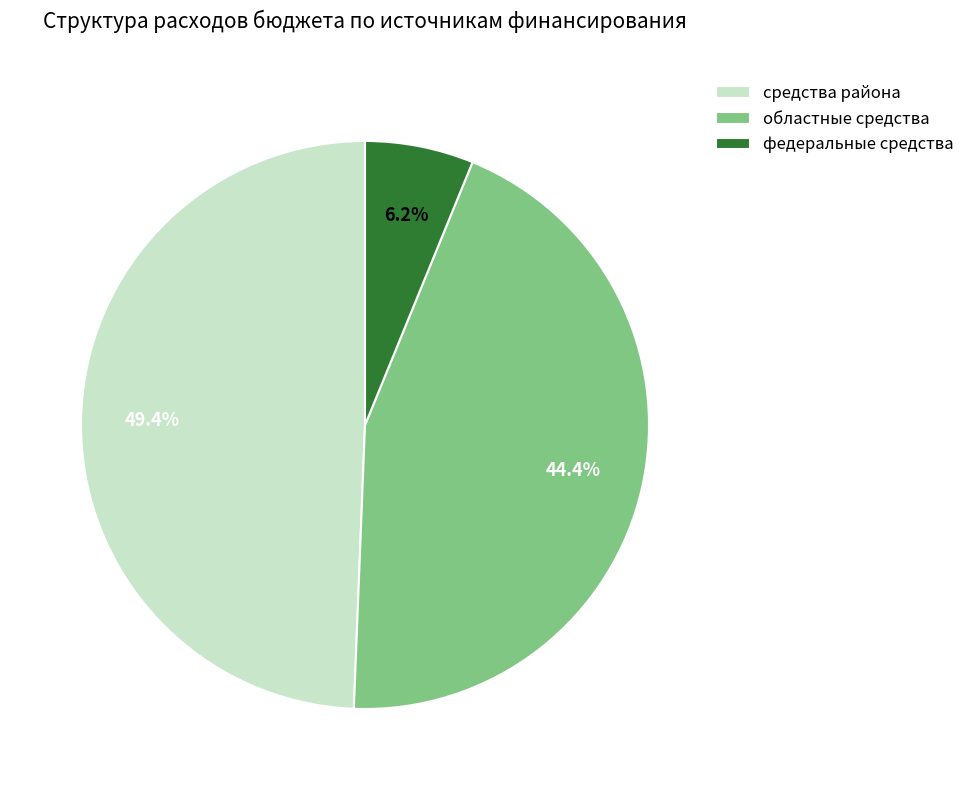

How many segments does this pie chart have?

3